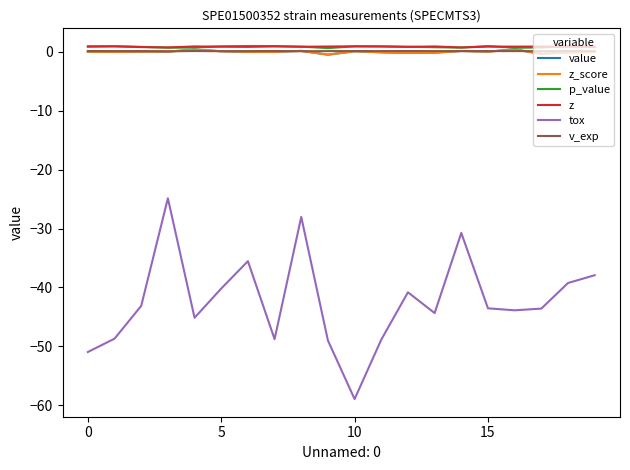

At which category does p_value reach its first local peak?

5